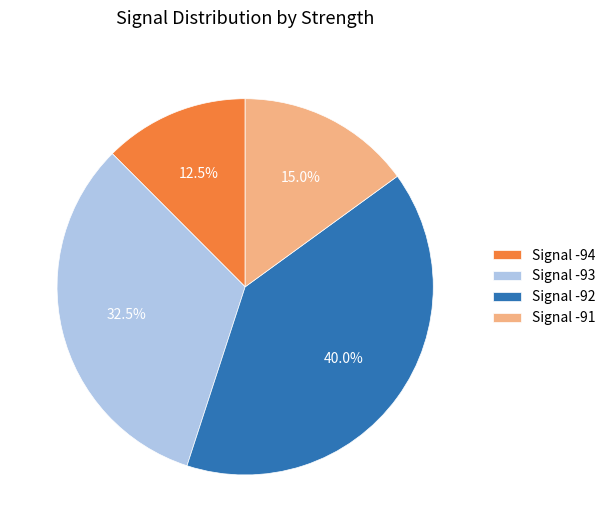

Count the number of slices in the pie.

4